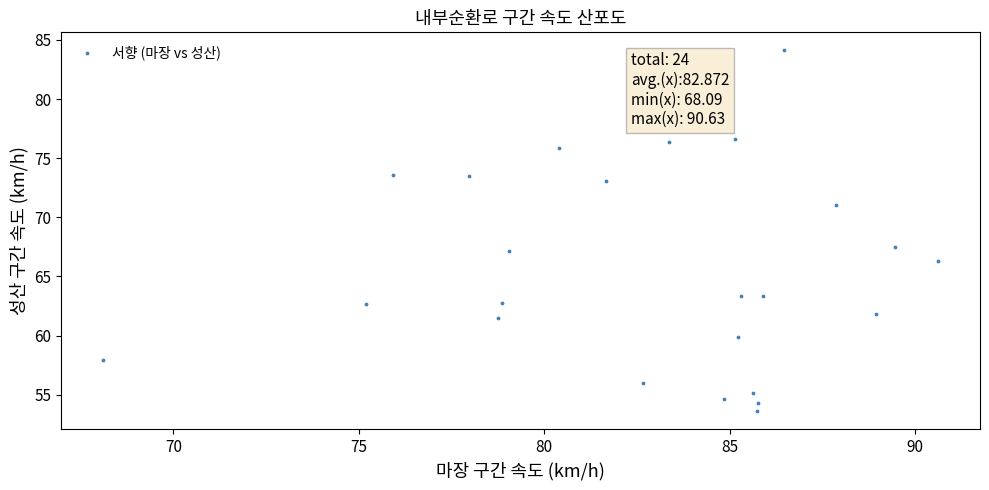

What Y value in the scatter plot is closest to 68?

67.5